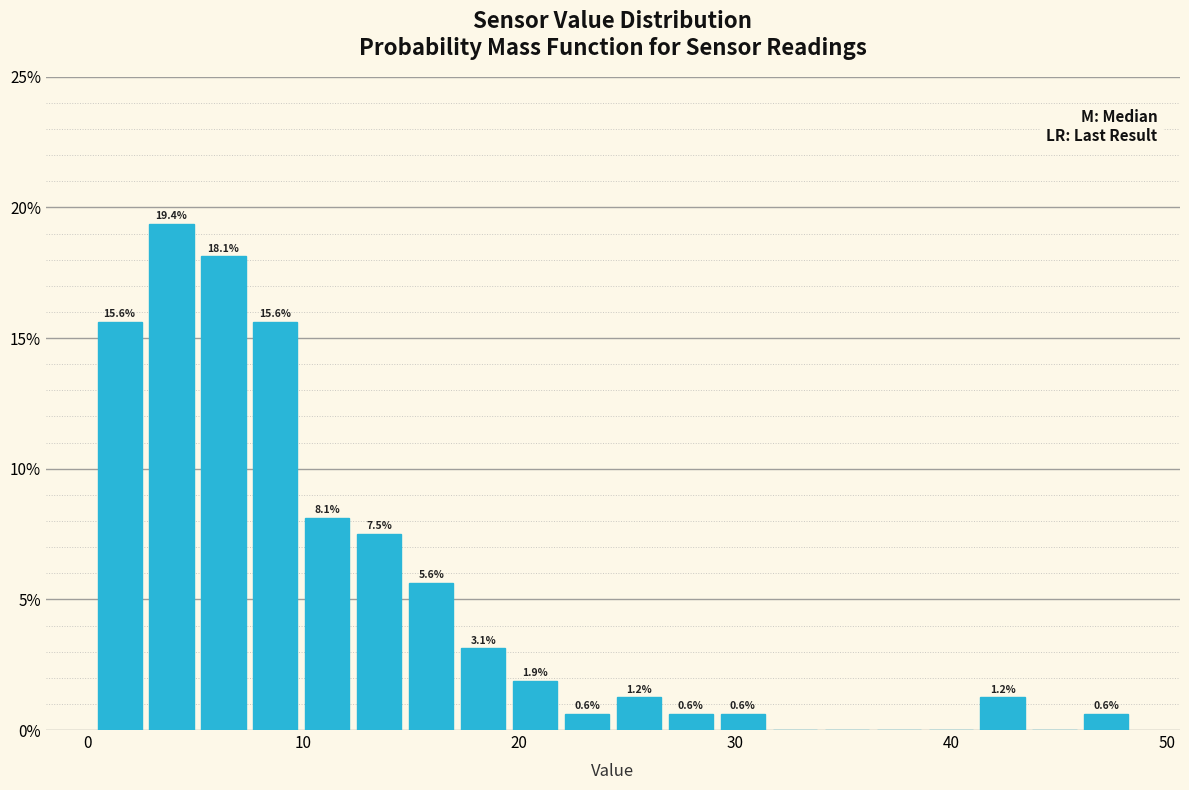

Around what value on the x-axis is the tallest bar? Give the approximate position of its centre, as read against the axis.

4